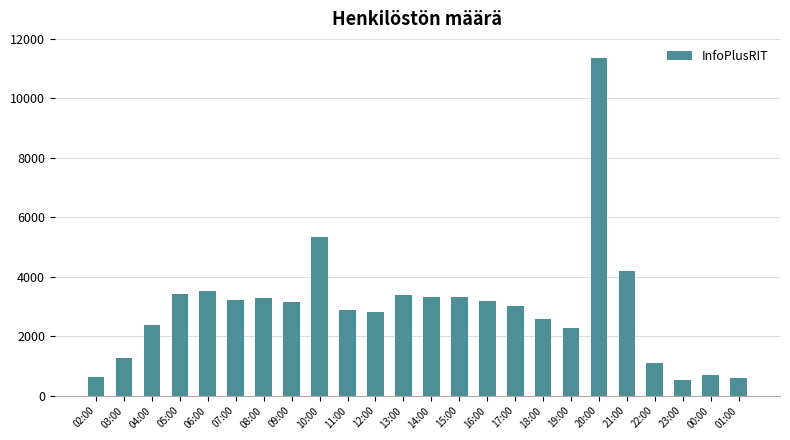

What is the difference between the maximum and second lowest values?

10762